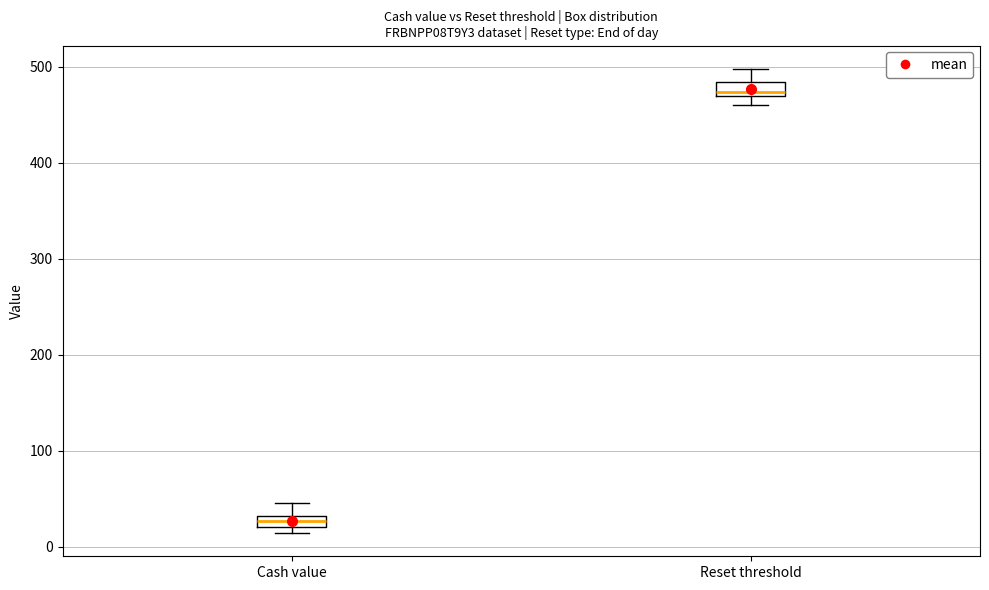

Which box's median line is the highest?

Reset threshold